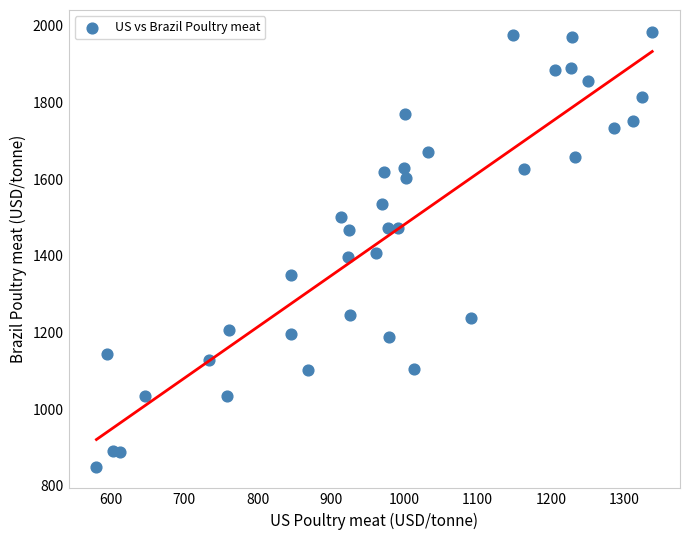

What is the range of X values (max minus min)?

758.3